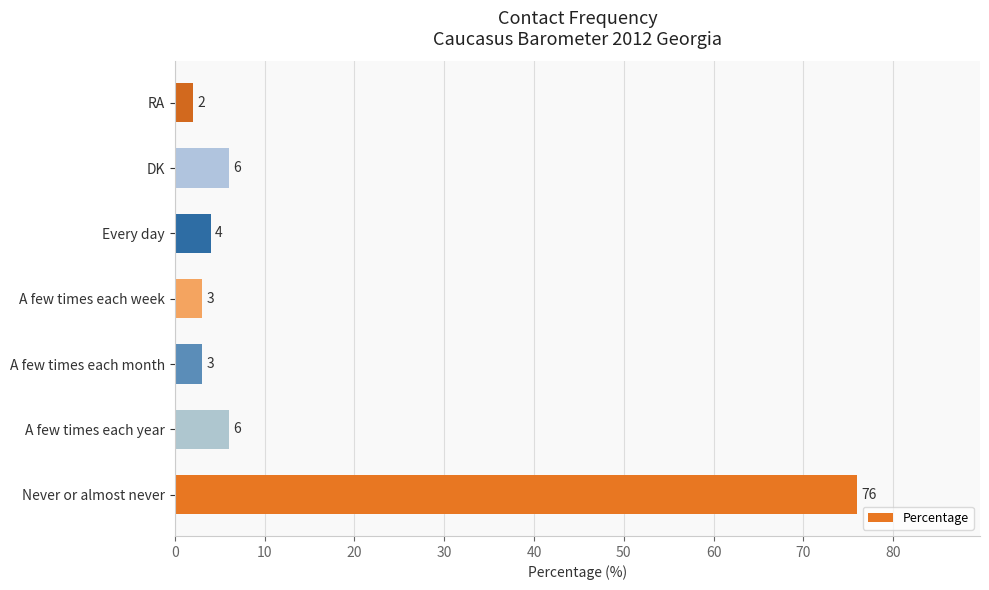

What is the difference between the maximum and minimum values?

74